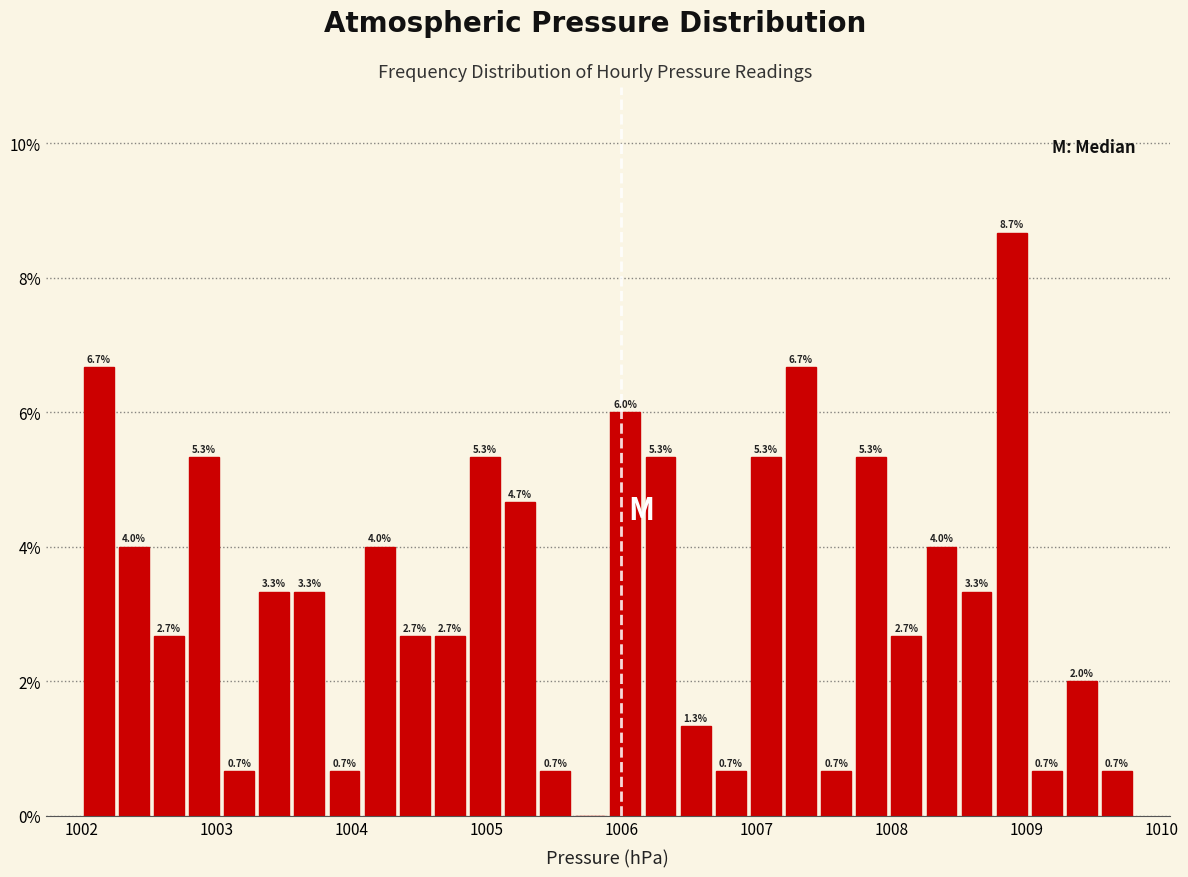

Read against the x-axis, roughly where is the centre of the tallest bar?

1008.9